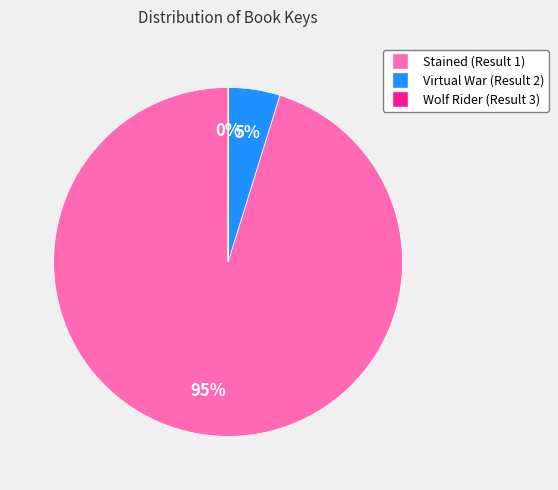

What is the majority slice?

Stained (Result 1)